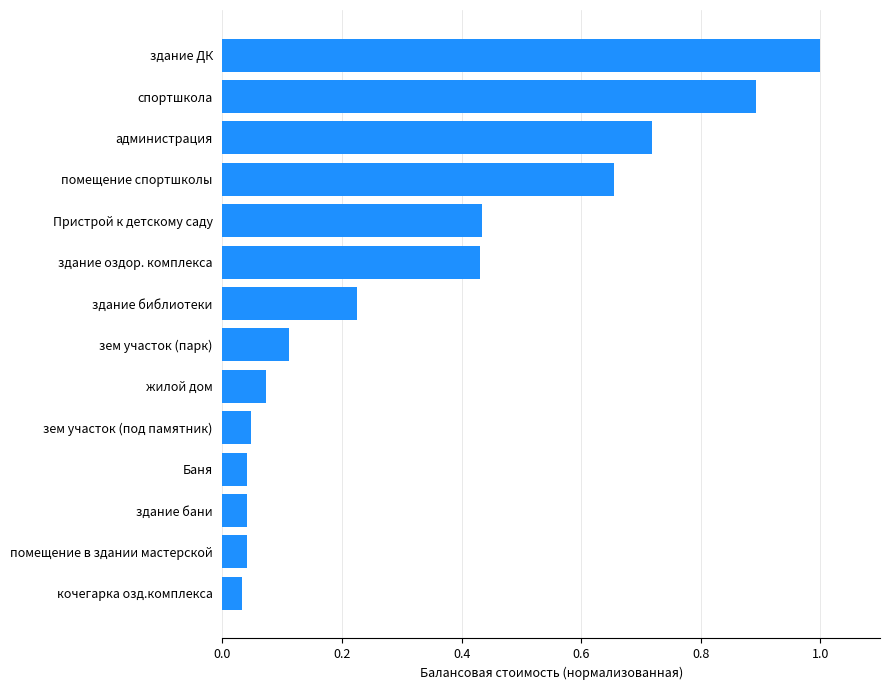

What is the change in value from помещение в здании мастерской to здание ДК?

+1.0